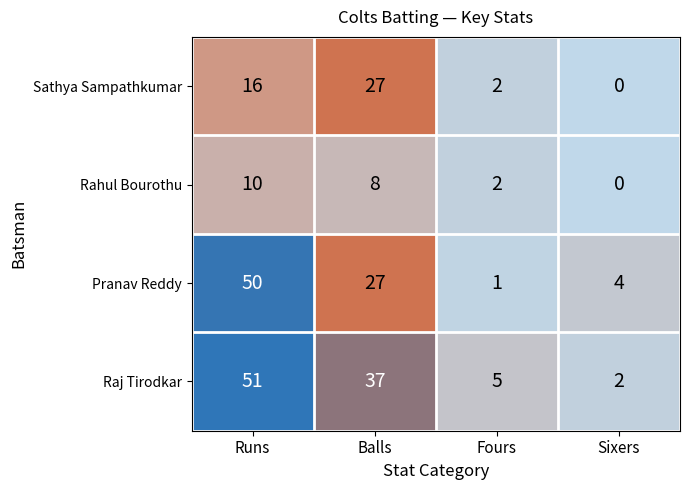

What is the difference between the highest and lowest values at Sixers?

4